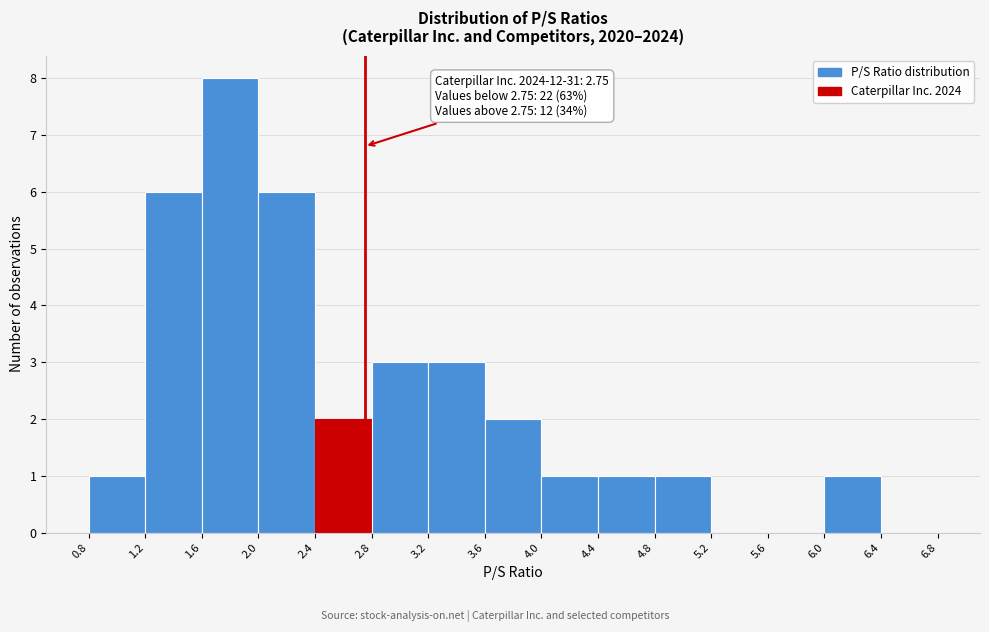

Which range on the x-axis has the tallest bar?

1.6 to 2.0